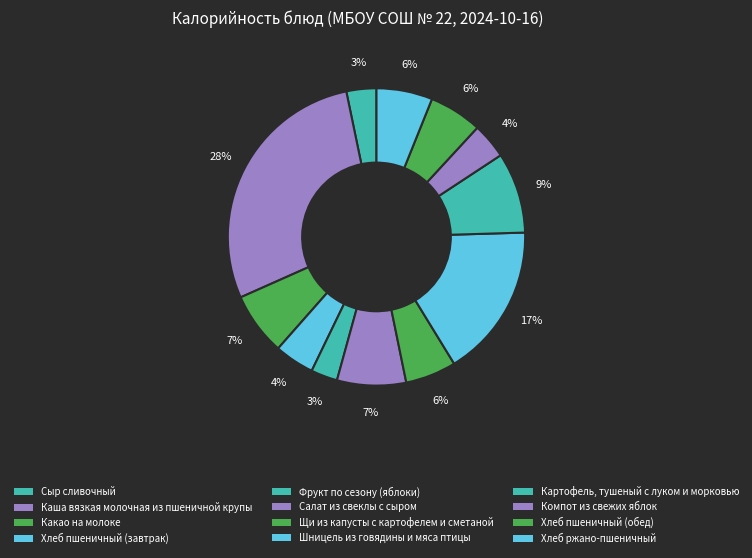

Count the number of slices in the pie.

12